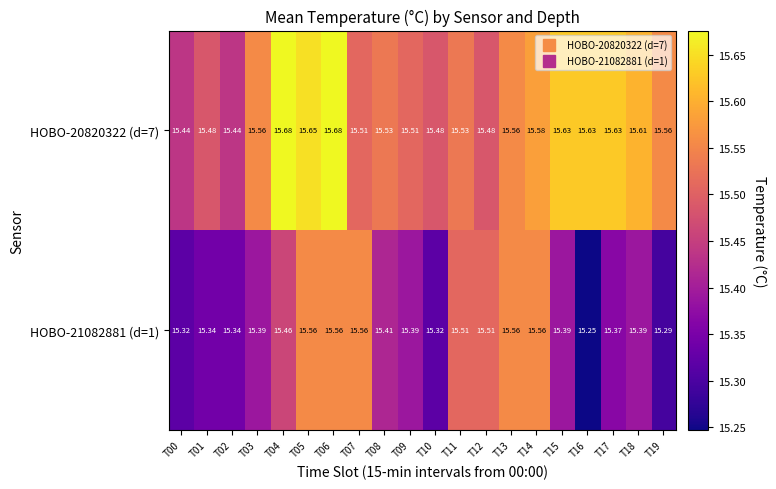

Is the value of HOBO-21082881 (d=1) at T03 greater than the value of HOBO-20820322 (d=7) at T00?

No